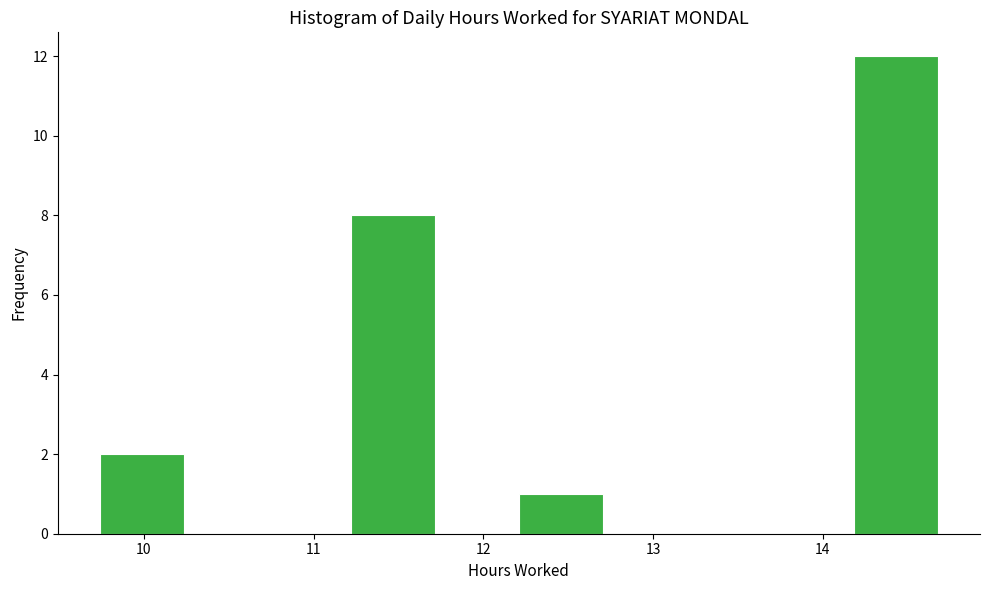

Over which range of the x-axis is the bar tallest?

14.2 to 14.7